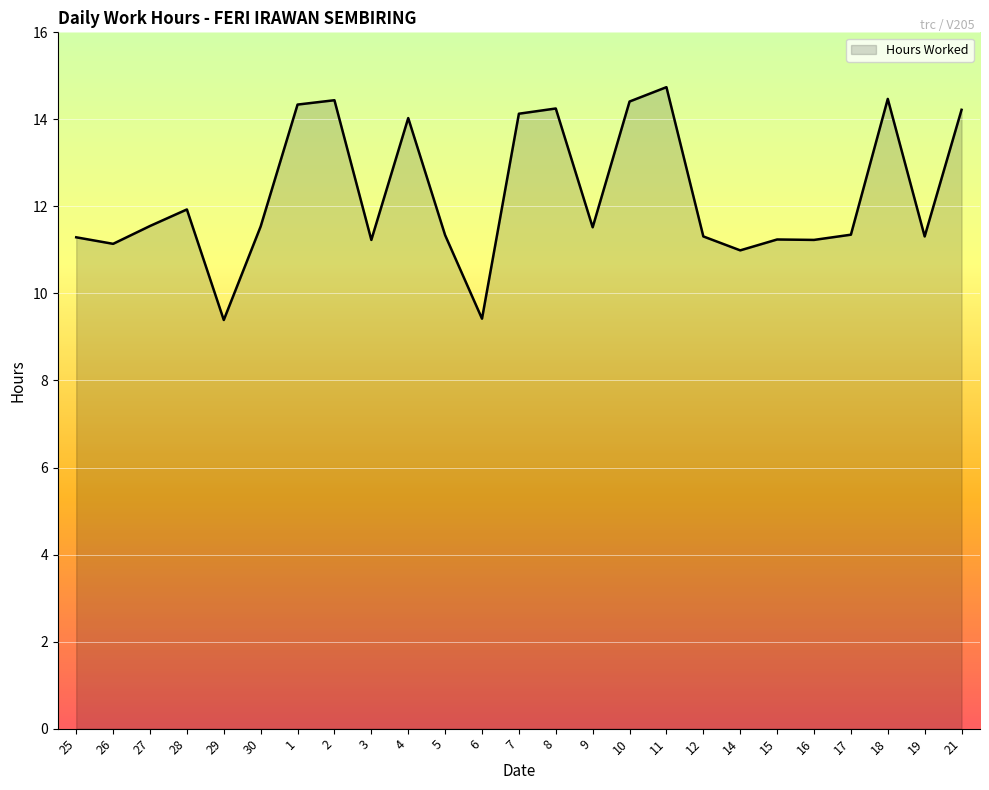

What is the greatest value displayed?

14.7